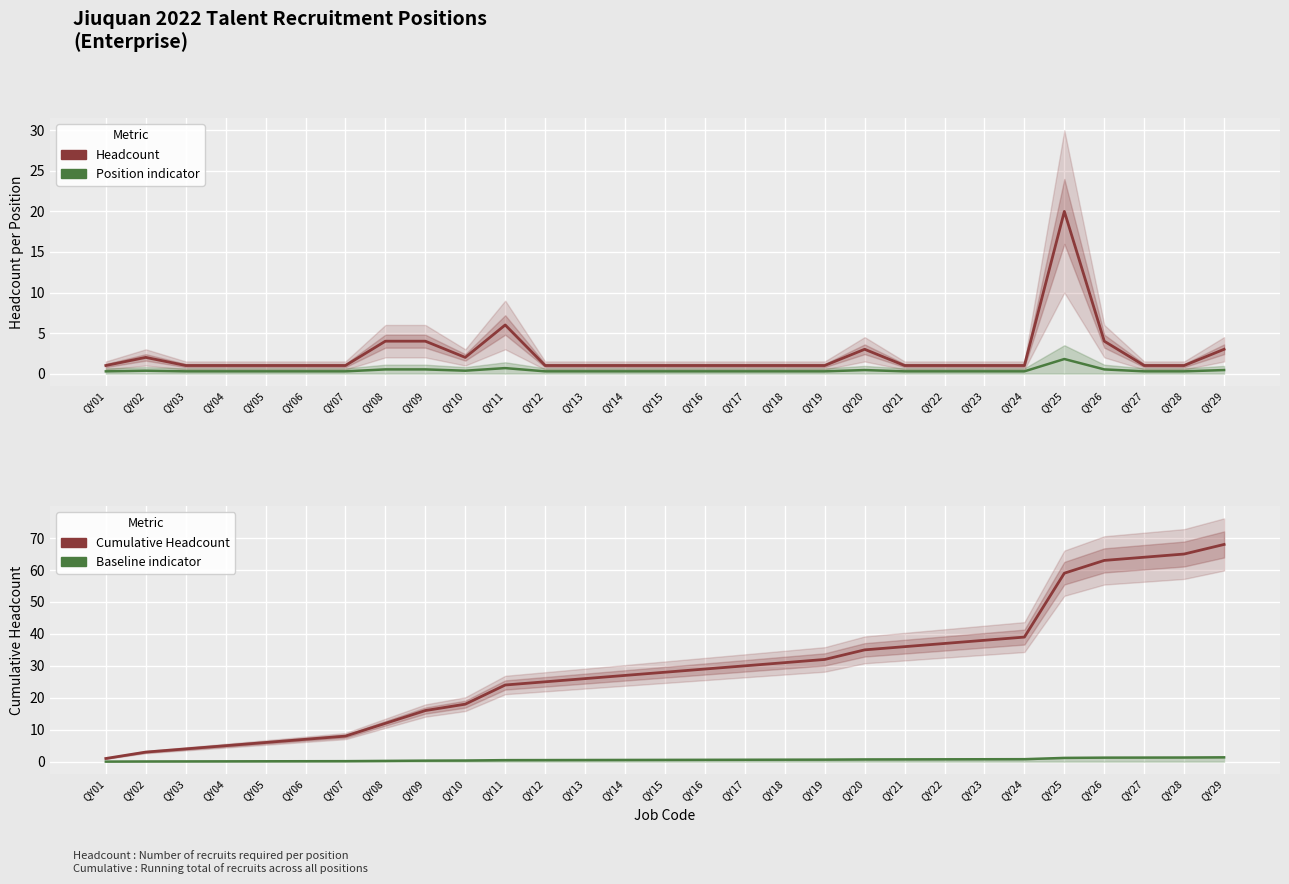

What are all the series names shown in the legend?

Headcount, Position indicator, Cumulative Headcount, Baseline indicator